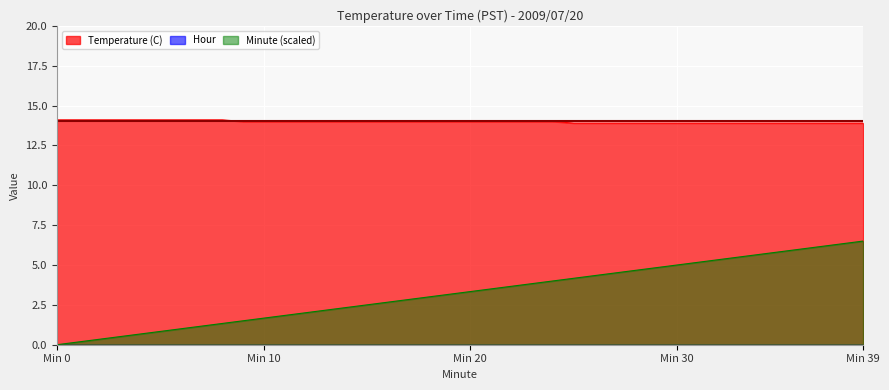

The Temperature (C) series shows 4.5 at 18. True or false?

False